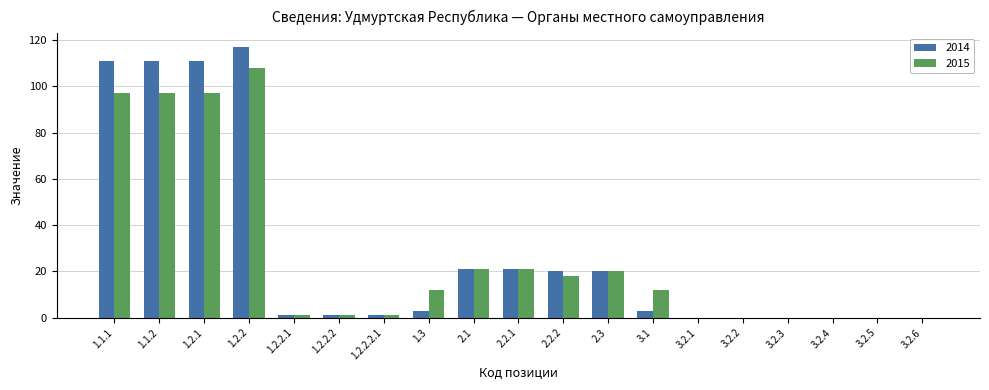

What are all the series names shown in the legend?

2014, 2015